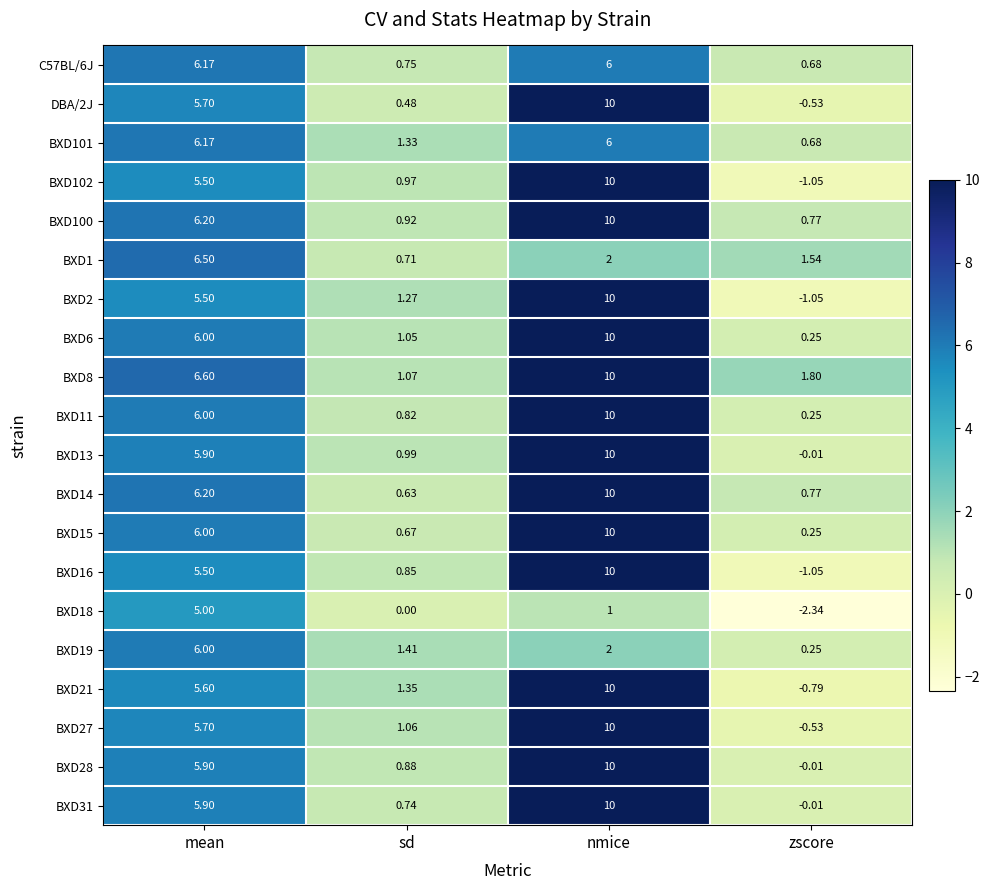

What is the maximum value shown in the chart?

10.0